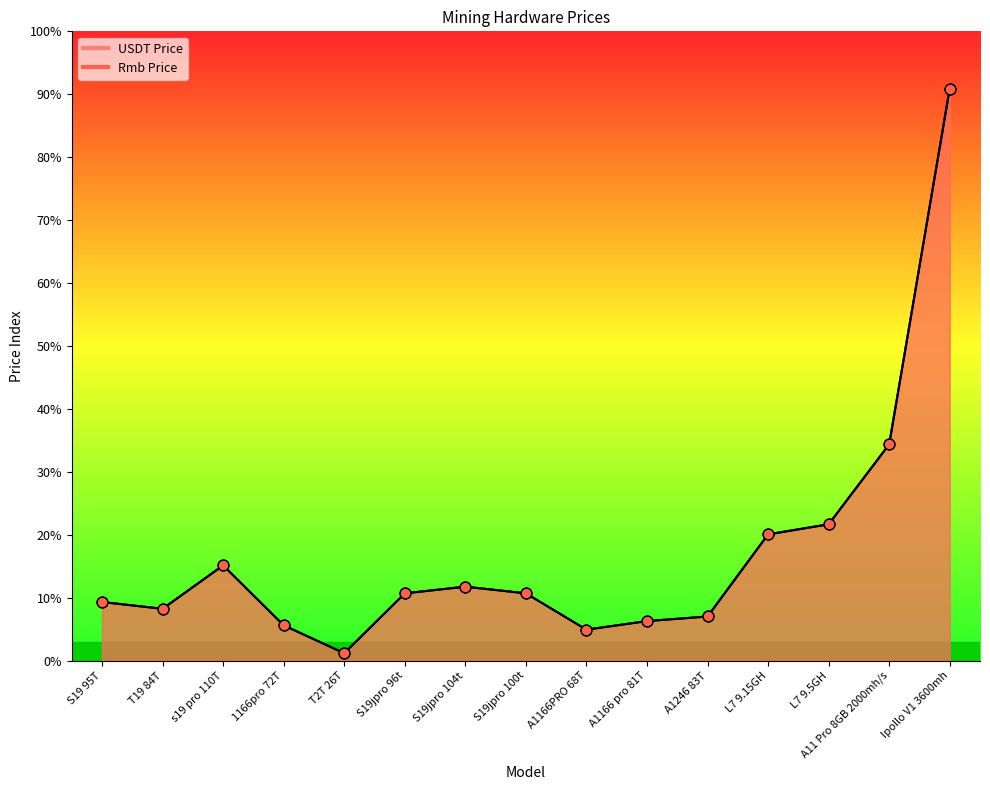

Which series has the largest total across all categories?

Rmb Price